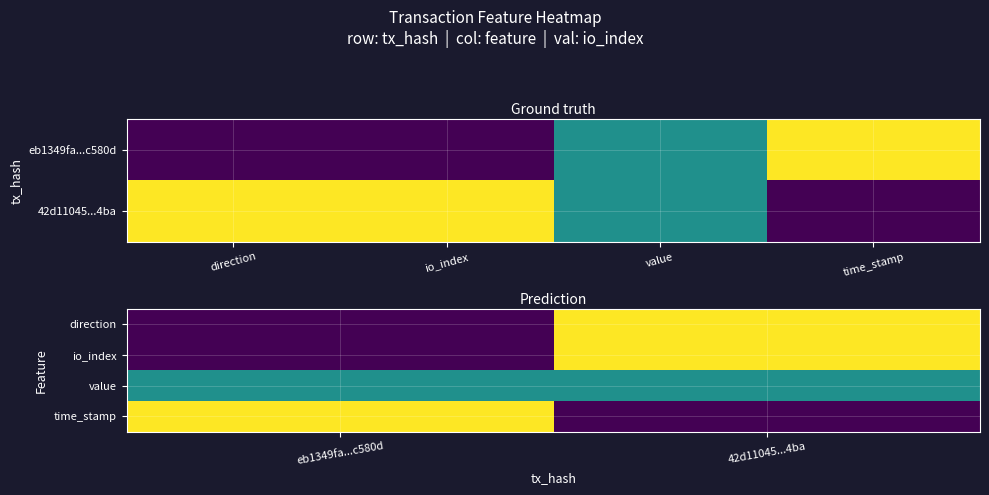

At which label is direction closest to 0?

eb1349fa...c580d